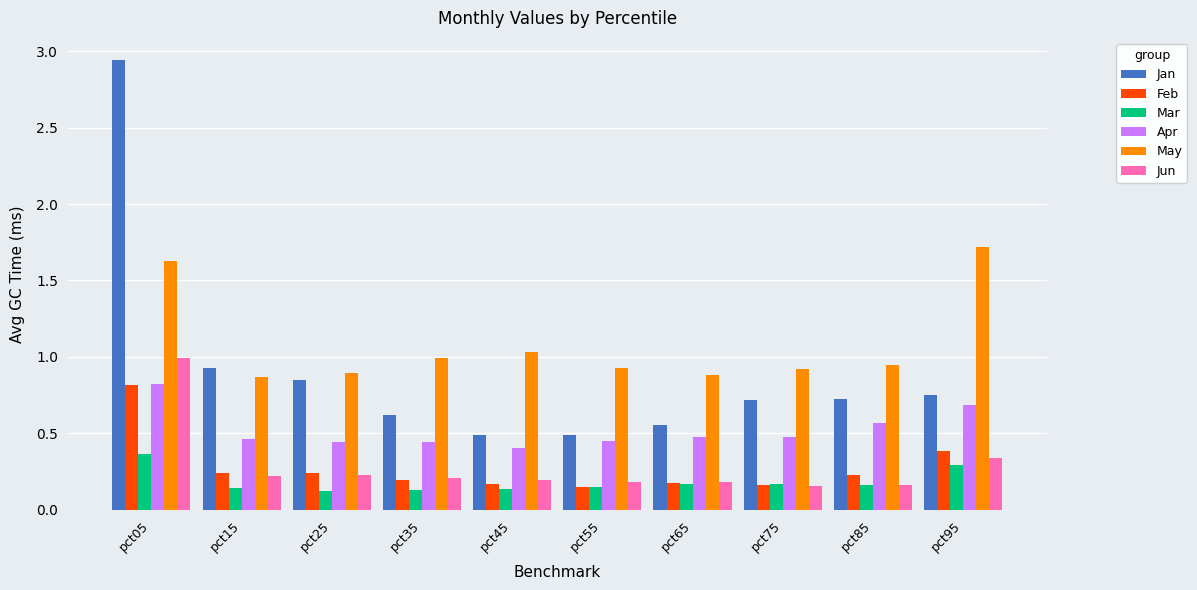

Is it true that Feb equals 0.2 at pct55?

True